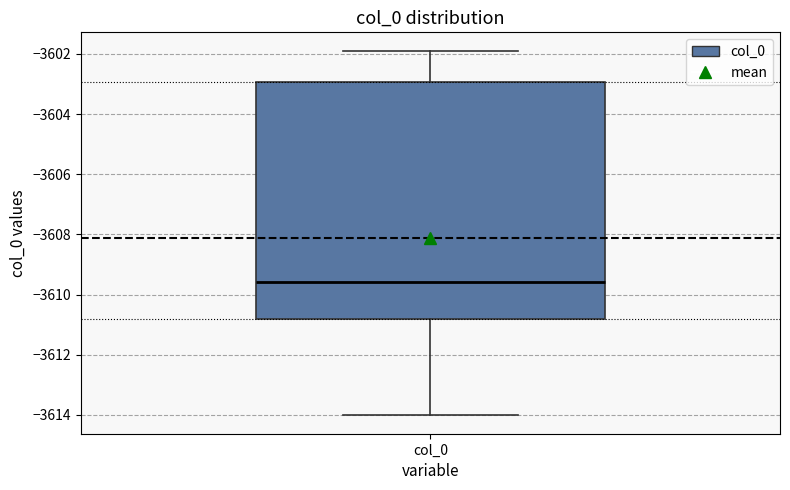

Transcribe this box plot: give where the median line is, the range the box spans, and where the two whiskers end, as read against the y-axis. The values are not printed on the chart, so give them approximately, as read against the axis.

median -3609.6, box -3610.8 to -3603.0, whiskers -3614.0 to -3601.8